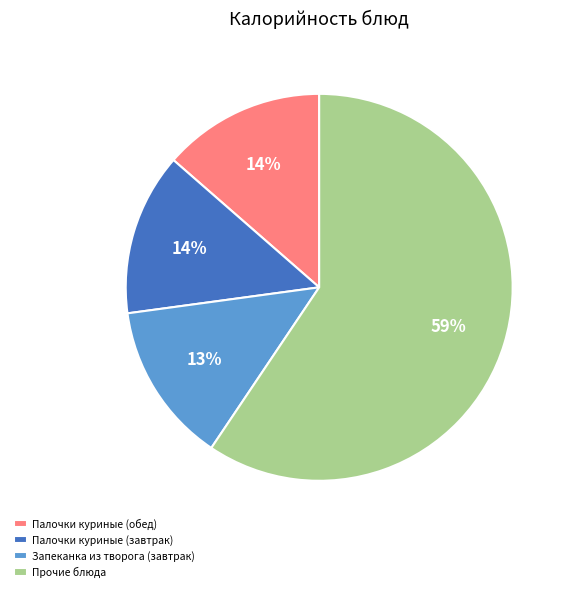

Which has a higher value, Палочки куриные (обед) or Прочие блюда?

Прочие блюда